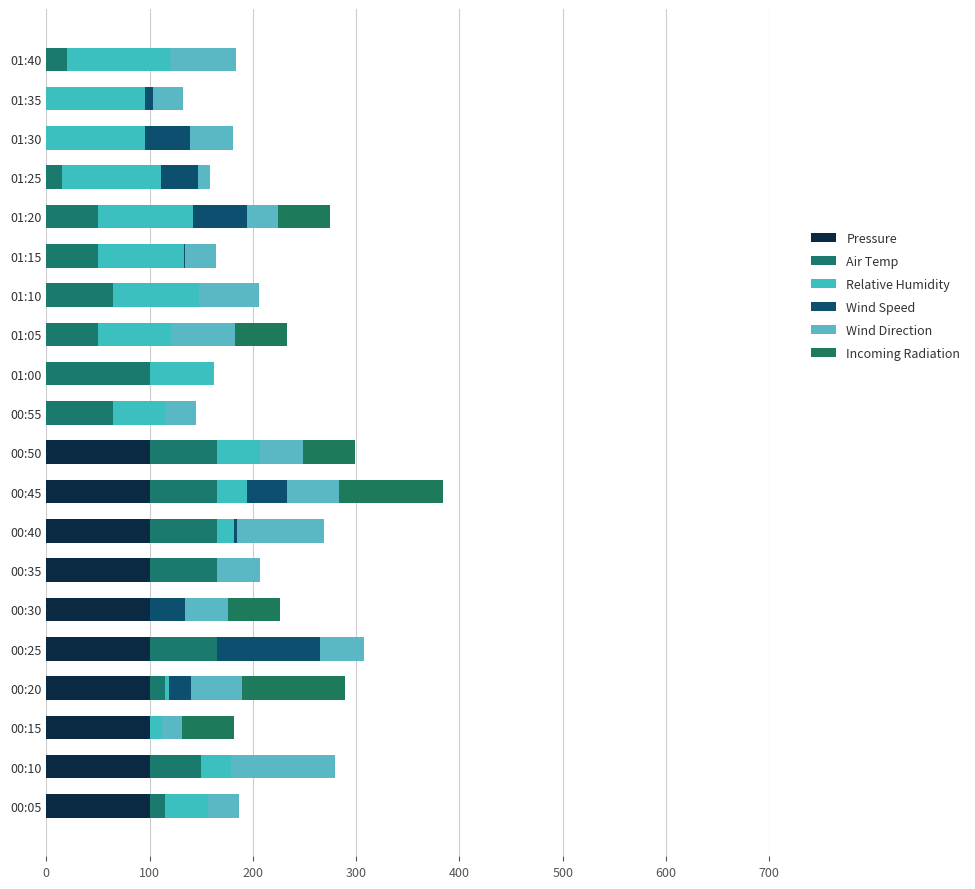

How many data points does each series have?

20